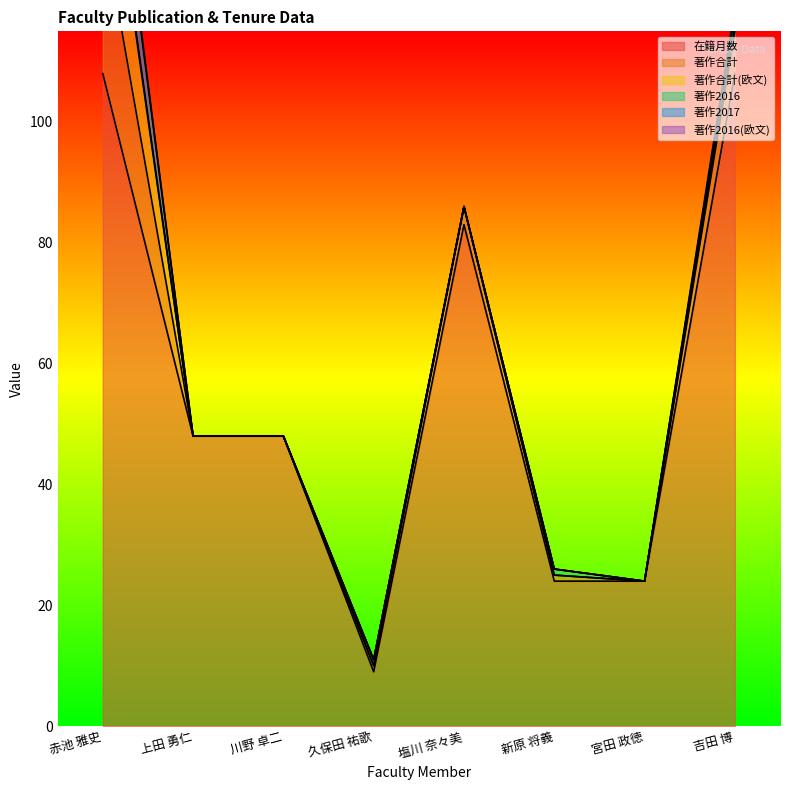

At which label does 在籍月数 reach its minimum?

久保田 祐歌